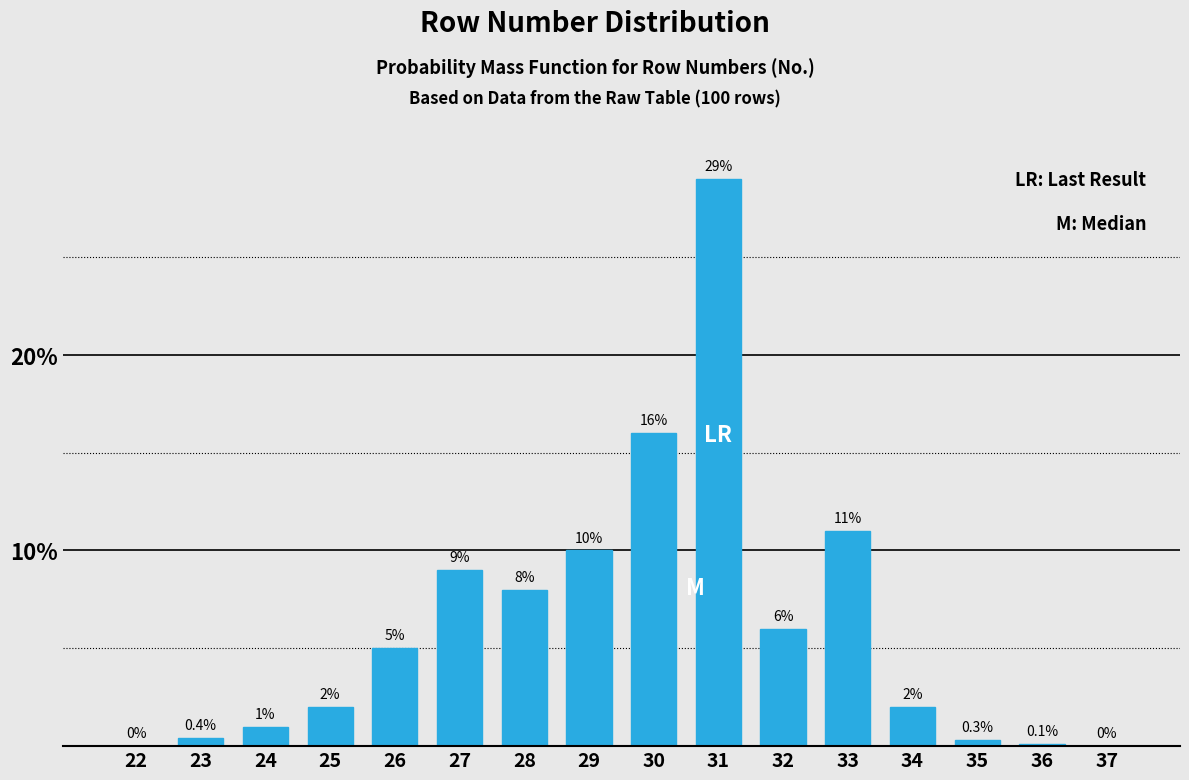

Reading left to right, what are all the values shown in this chart?

22=0.0	23=0.4	24=1.0	25=2.0	26=5.0	27=9.0	28=8.0	29=10.0	30=16.0	31=29.0	32=6.0	33=11.0	34=2.0	35=0.3	36=0.1	37=0.0